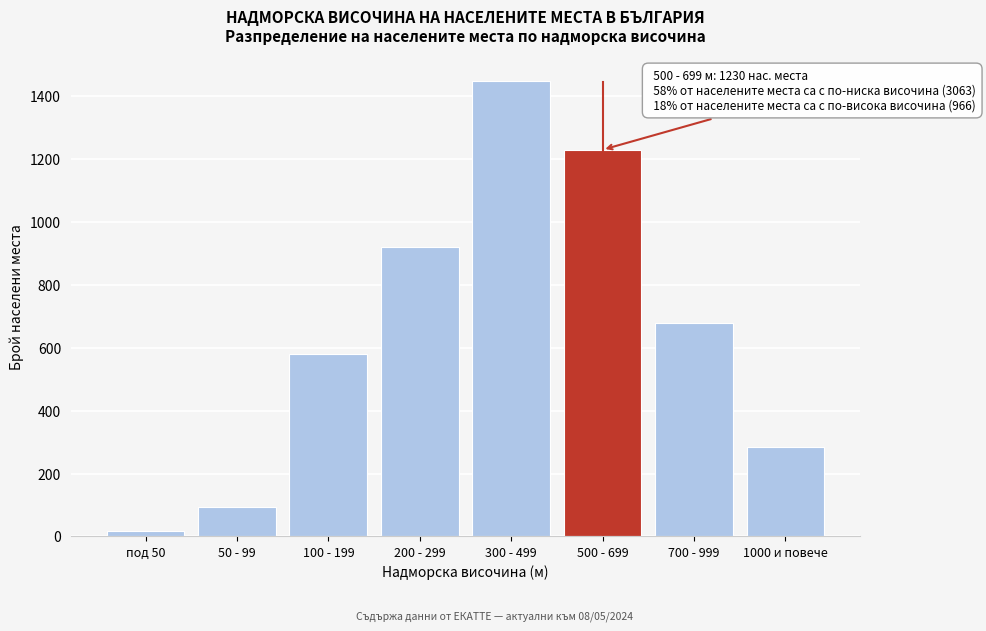

Reading left to right, extract all data points from this chart.

18	95	580	920	1450	1230	680	286